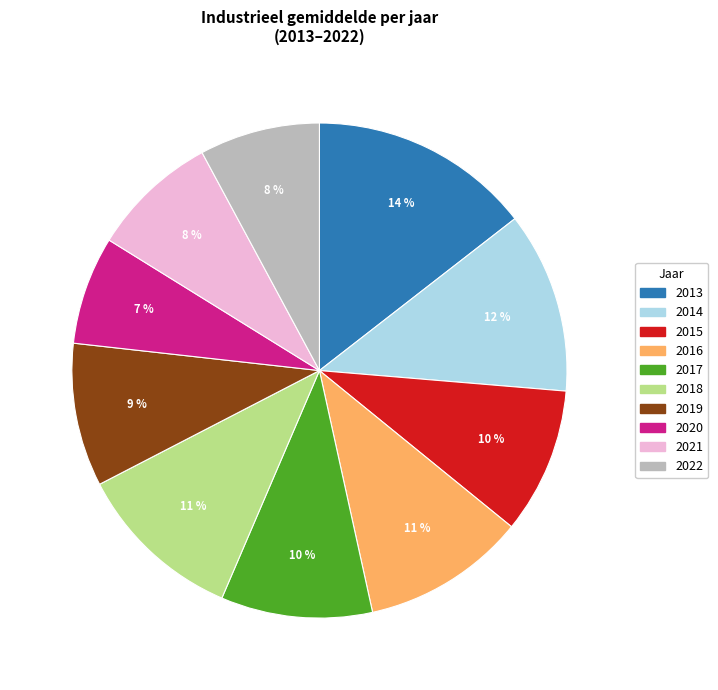

Is there a majority slice in this chart?

No